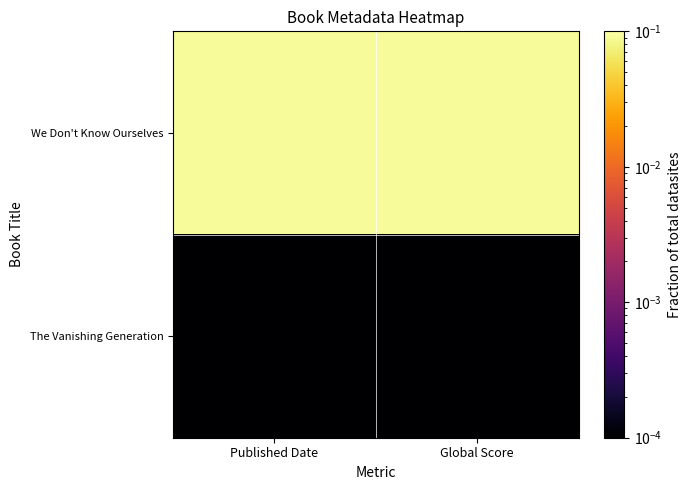

At which category does the chart reach its minimum across all series?

Published Date